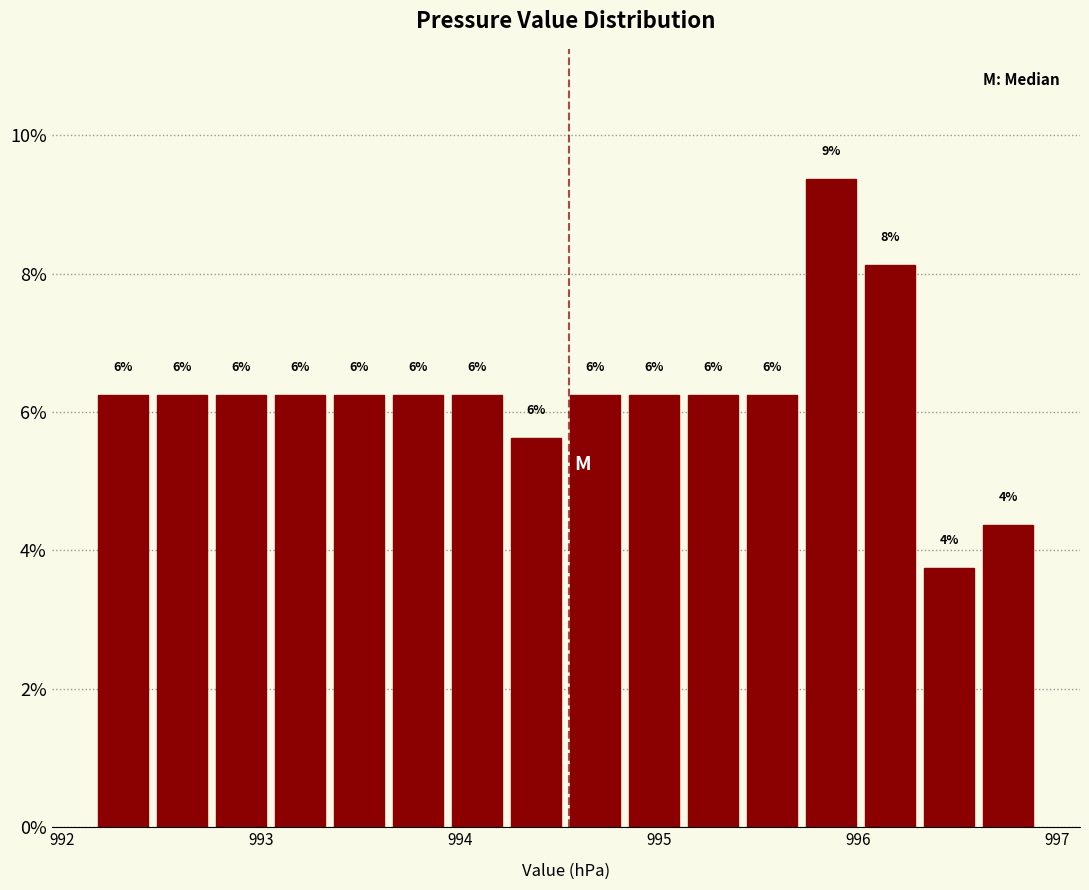

Around what value on the x-axis is the tallest bar? Give the approximate position of its centre, as read against the axis.

995.9